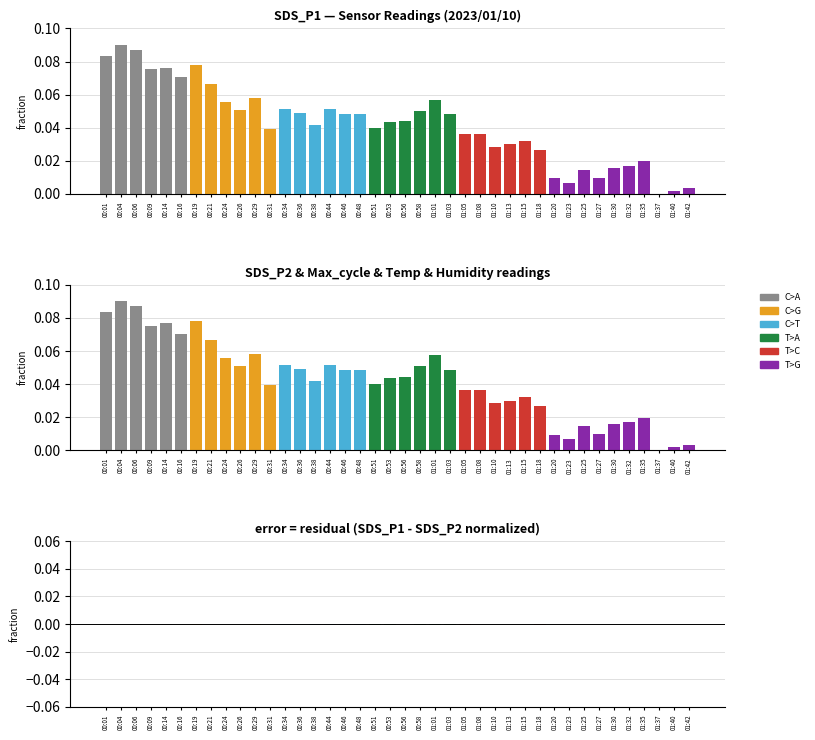

What position from the left is 01:08?

26